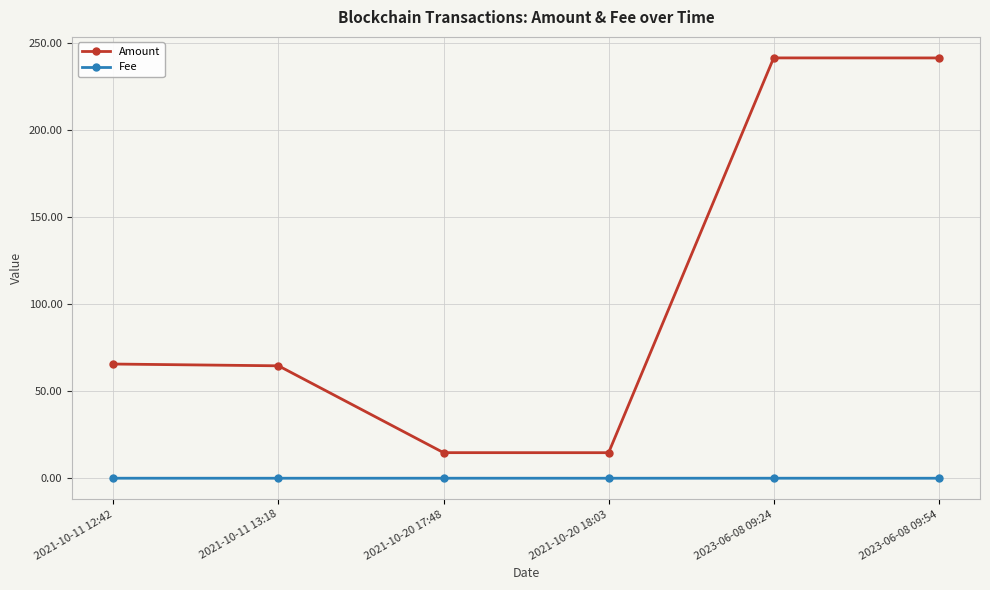

What is the label of the 6th point from the right?

2021-10-11 12:42